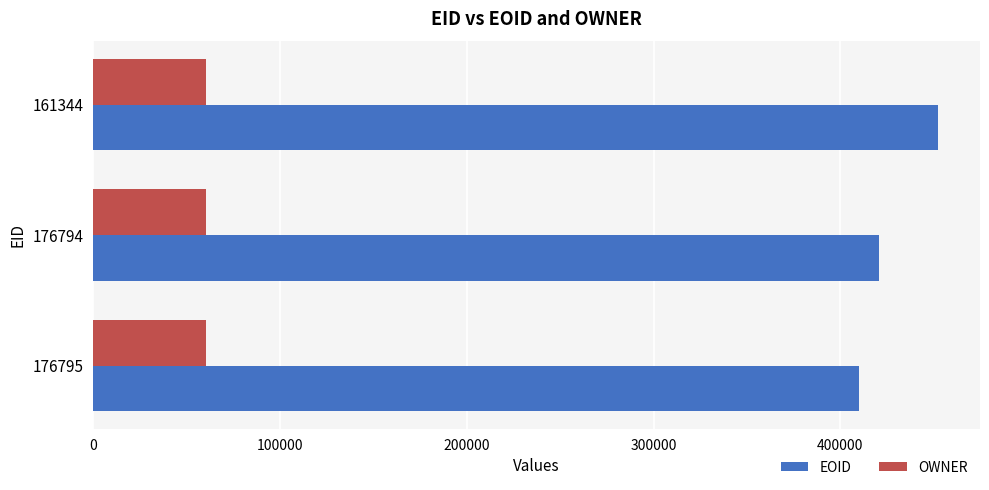

List the series in order of their overall mean, lowest first.

OWNER, EOID